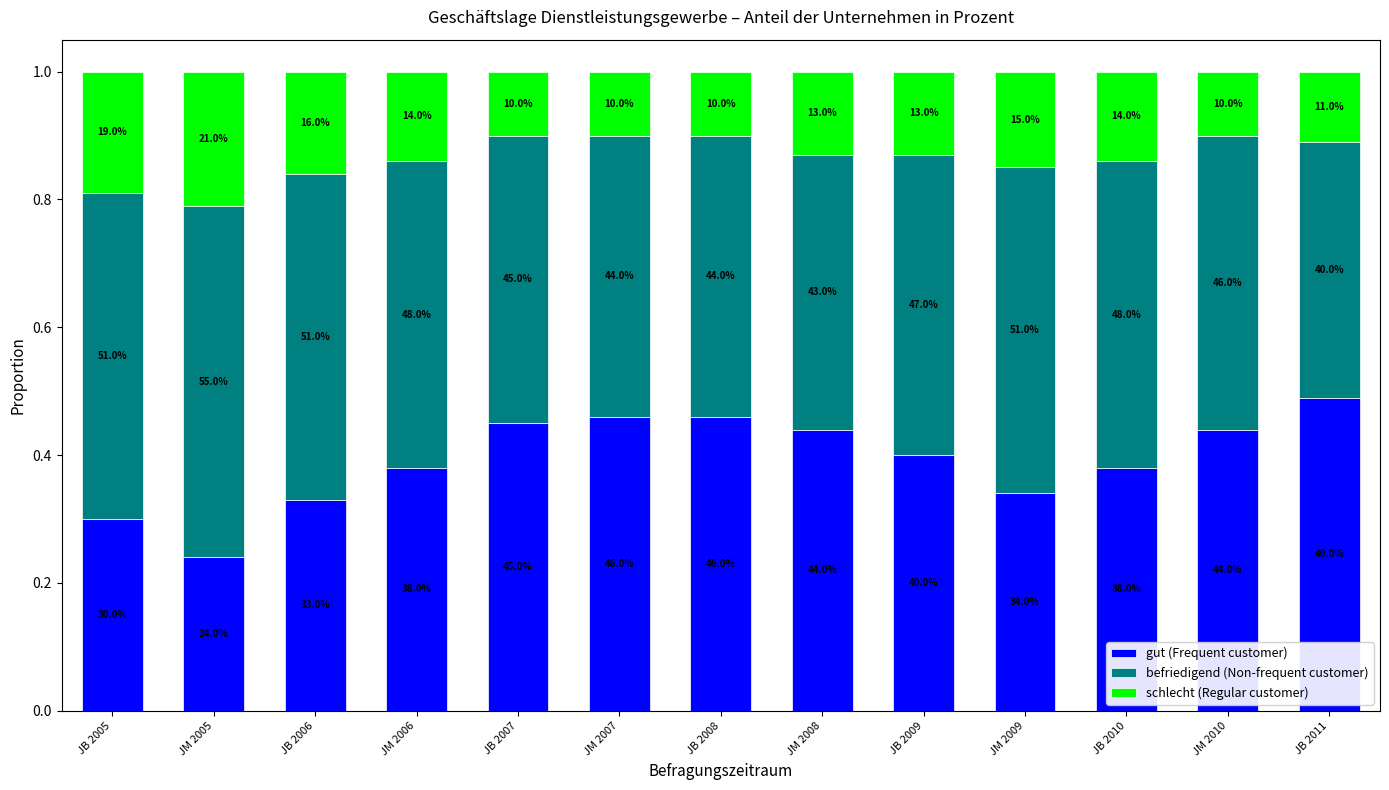

Which series changed the most between JM 2005 and JM 2010?

gut (Frequent customer)